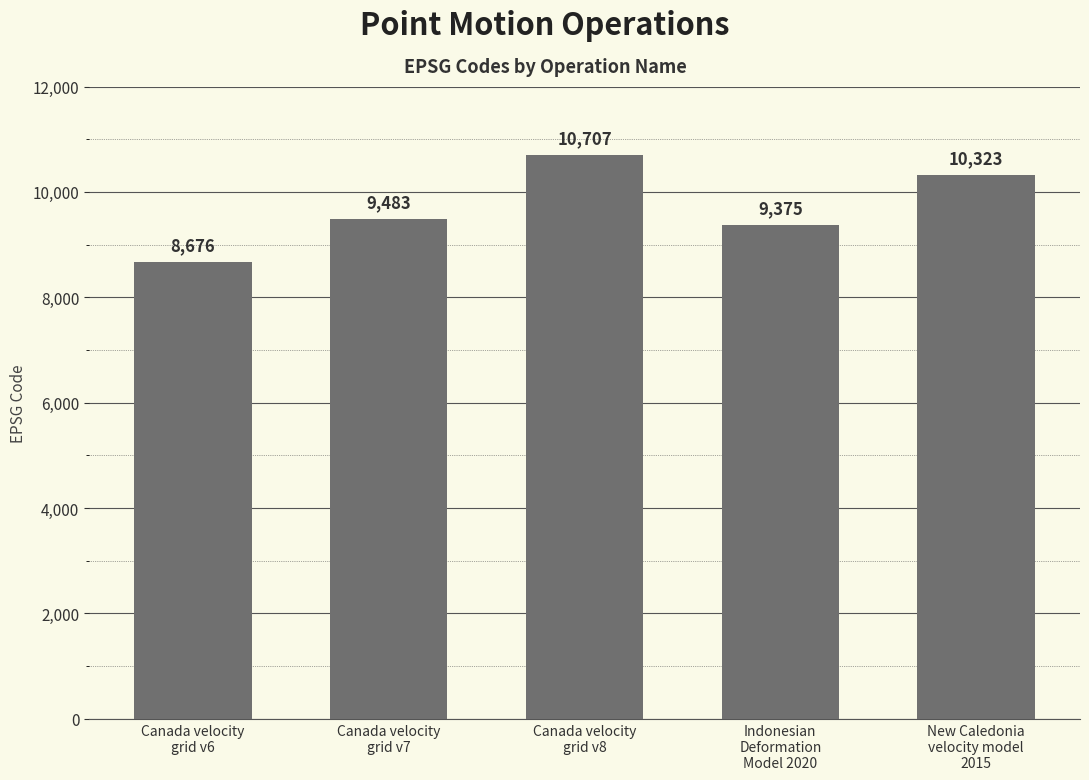

Reading left to right, transcribe all the data shown in this chart.

Canada velocity
grid v6=8676	Canada velocity
grid v7=9483	Canada velocity
grid v8=10707	Indonesian
Deformation
Model 2020=9375	New Caledonia
velocity model
2015=10323